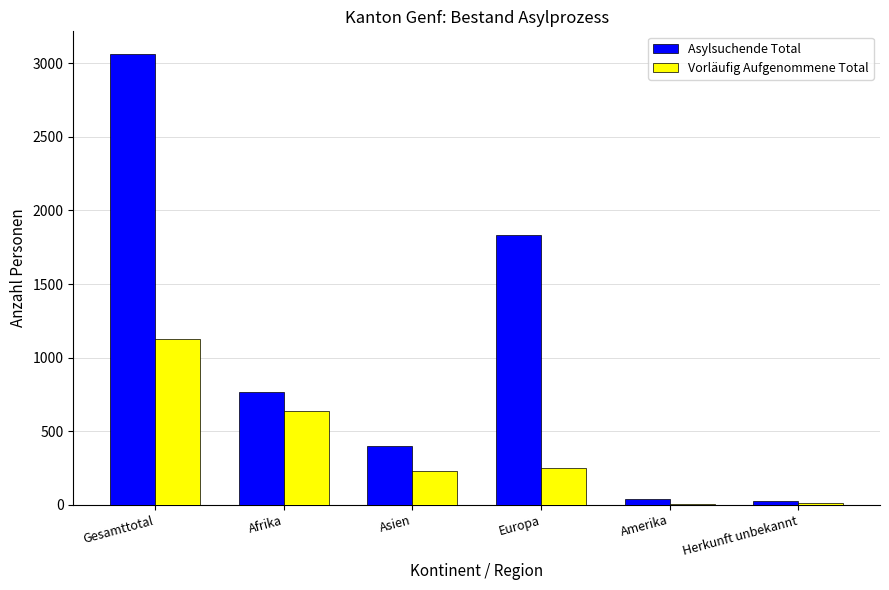

Is the value of Asylsuchende Total at Amerika greater than the value of Vorläufig Aufgenommene Total at Herkunft unbekannt?

Yes